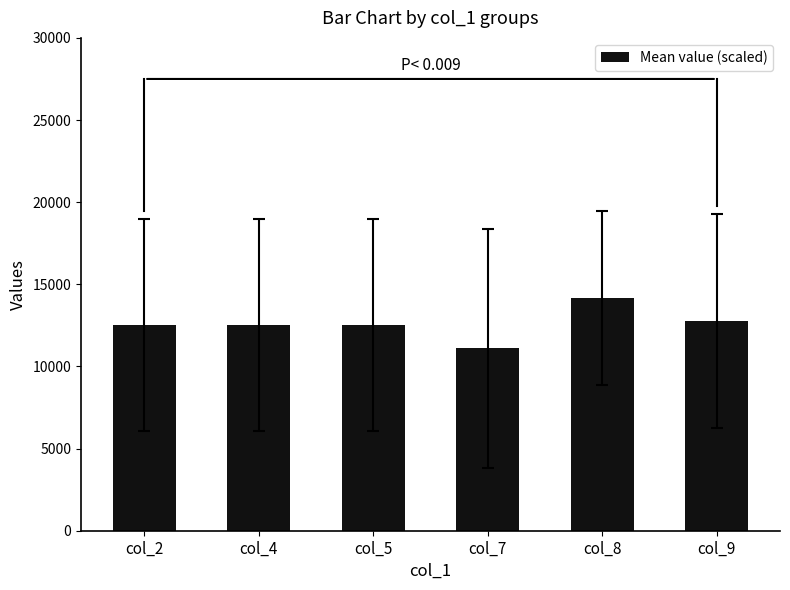

Which has a higher value, col_8 or col_5?

col_8